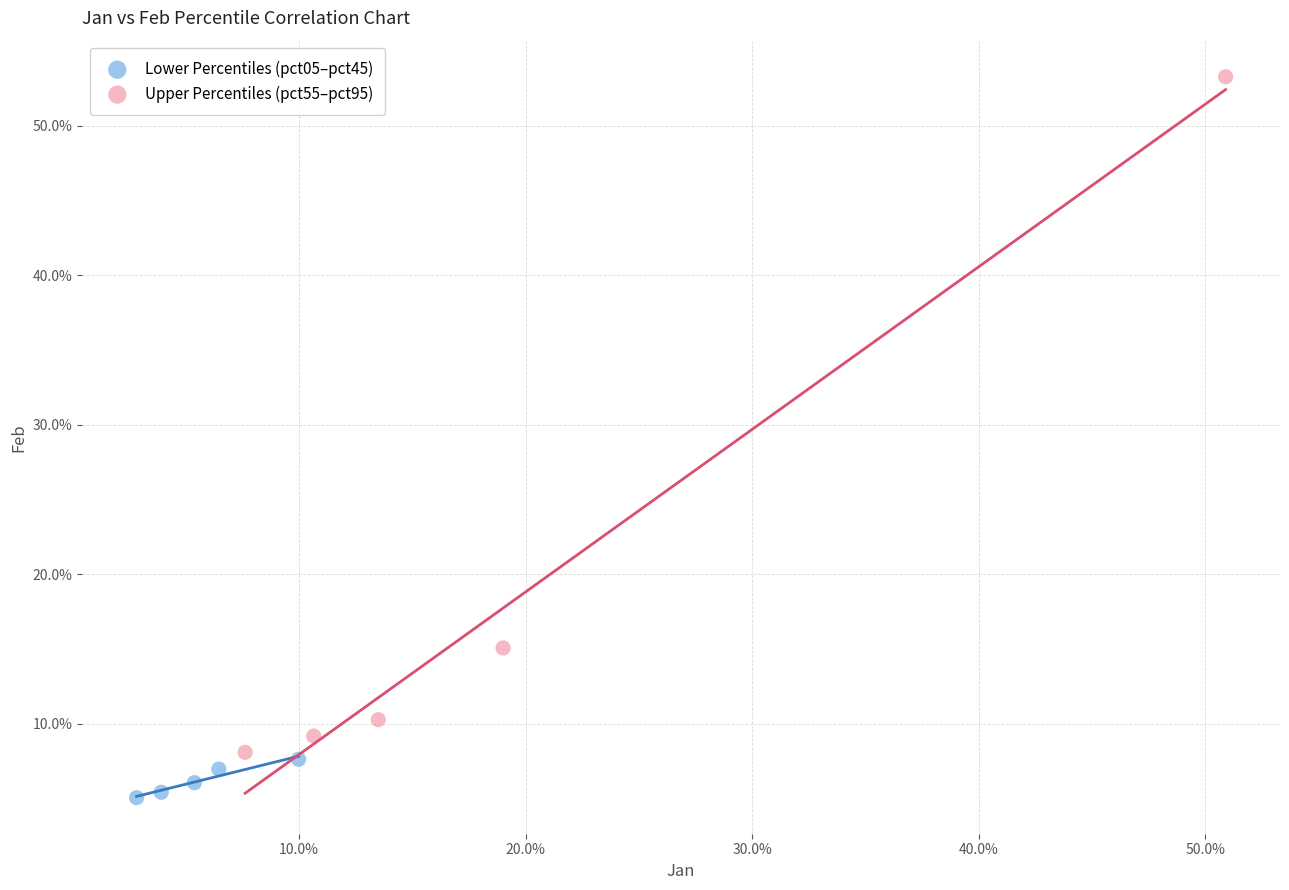

Which series reaches the minimum Y coordinate?

Lower Percentiles (pct05–pct45)